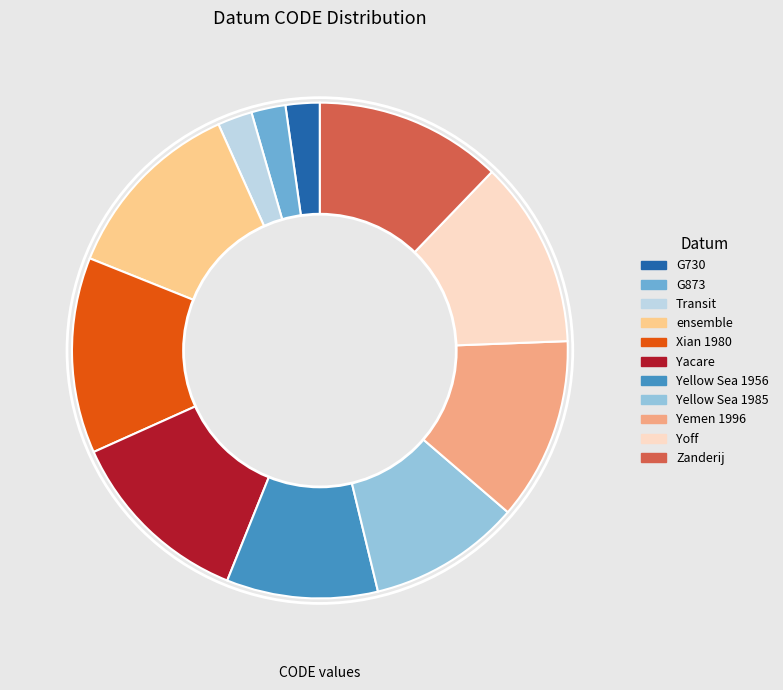

Do Yacare and Yellow Sea 1956 together represent more than half of the pie?

No